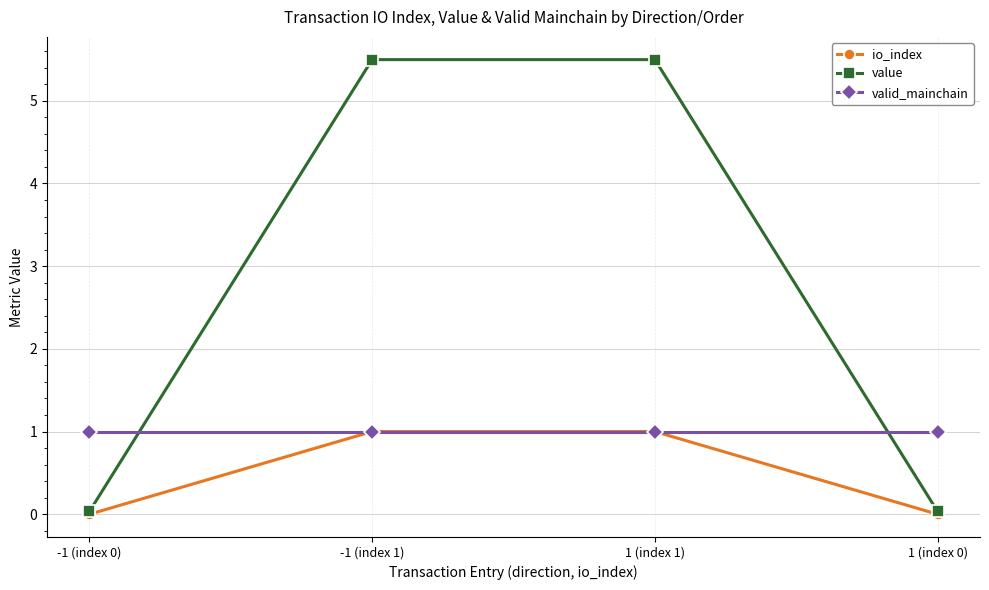

Which series ends up on top after the final intersection of valid_mainchain and value?

valid_mainchain